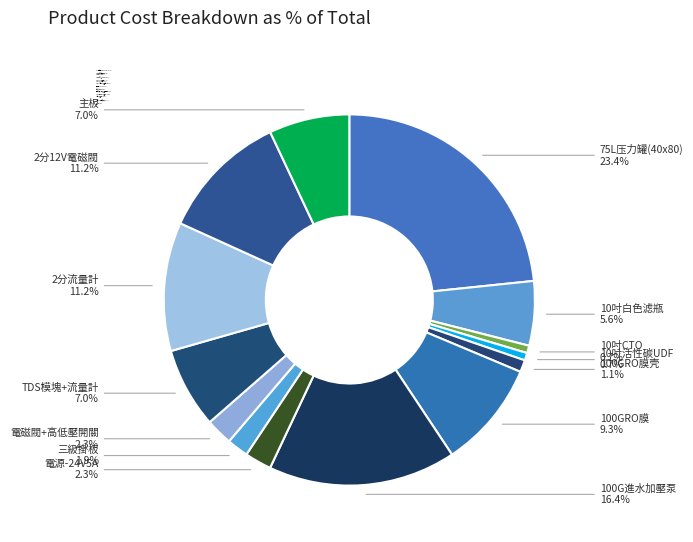

How many segments does this pie chart have?

14